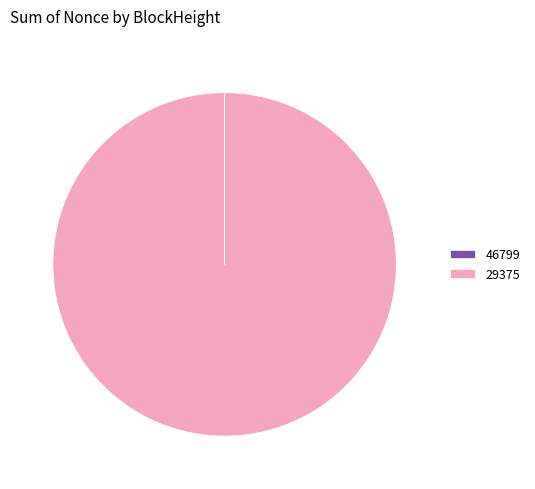

What is the largest slice in the pie chart?

29375